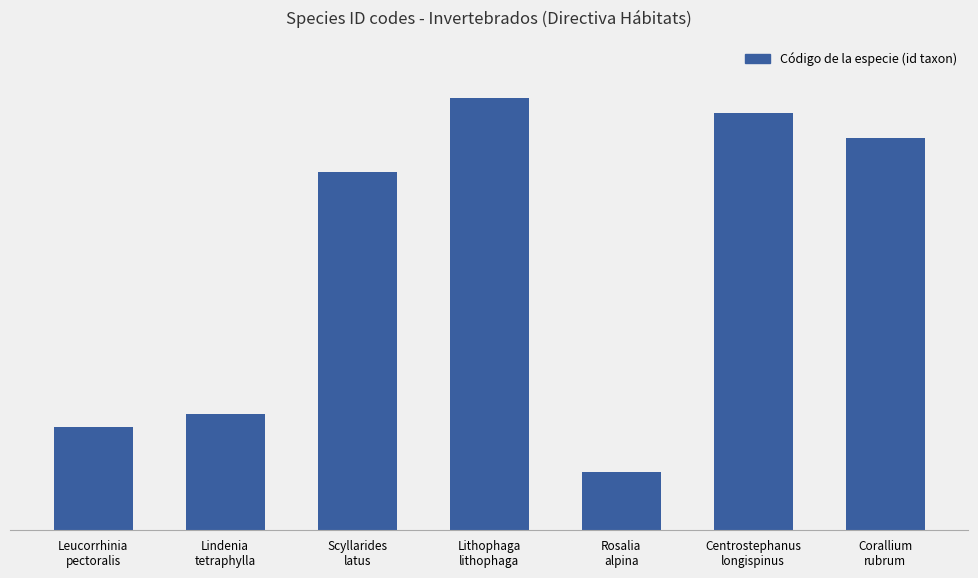

Are the bars horizontal?

No